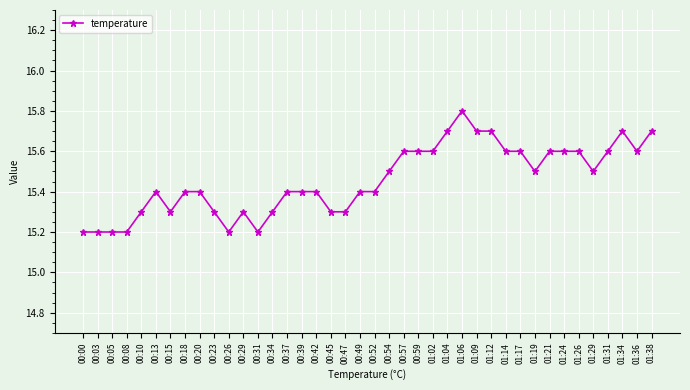

The value at 00:42 is 15.4. True or false?

True